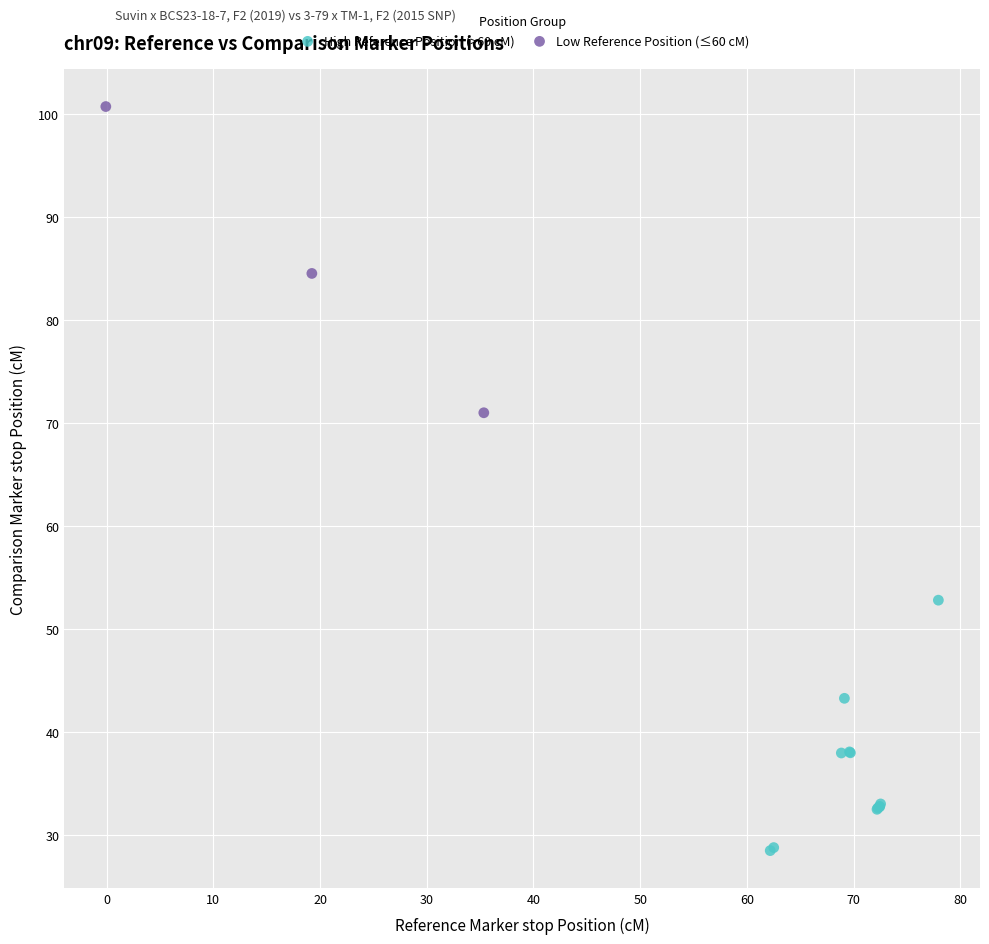

Which series reaches the minimum Y coordinate?

High Reference Position (>60 cM)